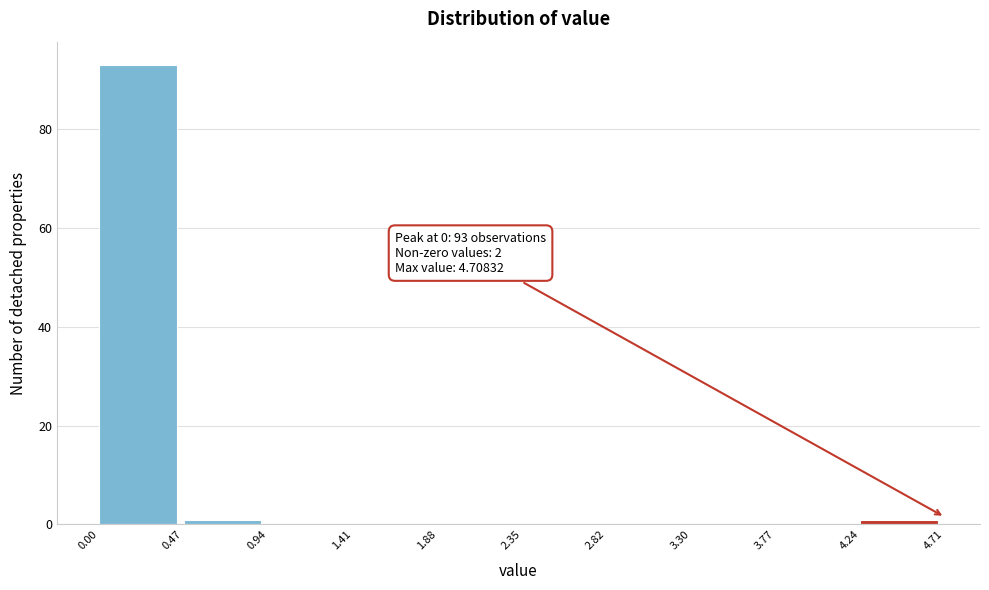

Over which range of the x-axis is the bar tallest?

0.00 to 0.47